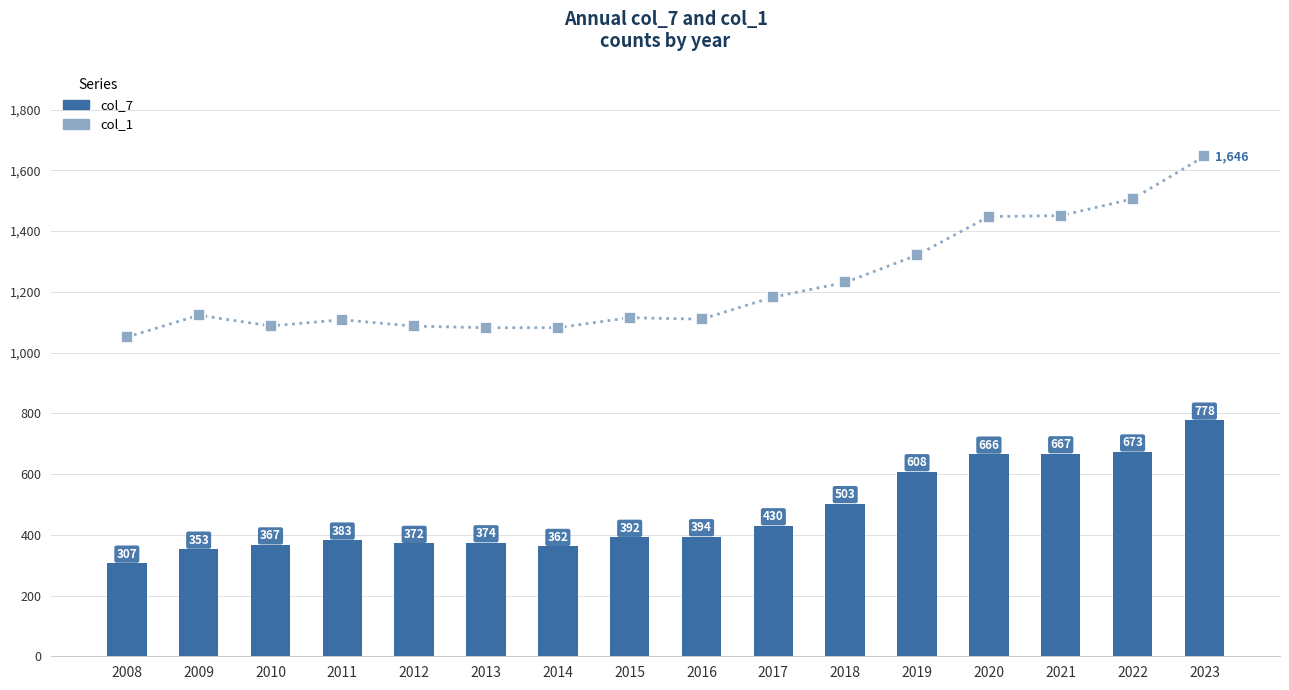

True or false: col_7 has a value of 274 at 2016.

False